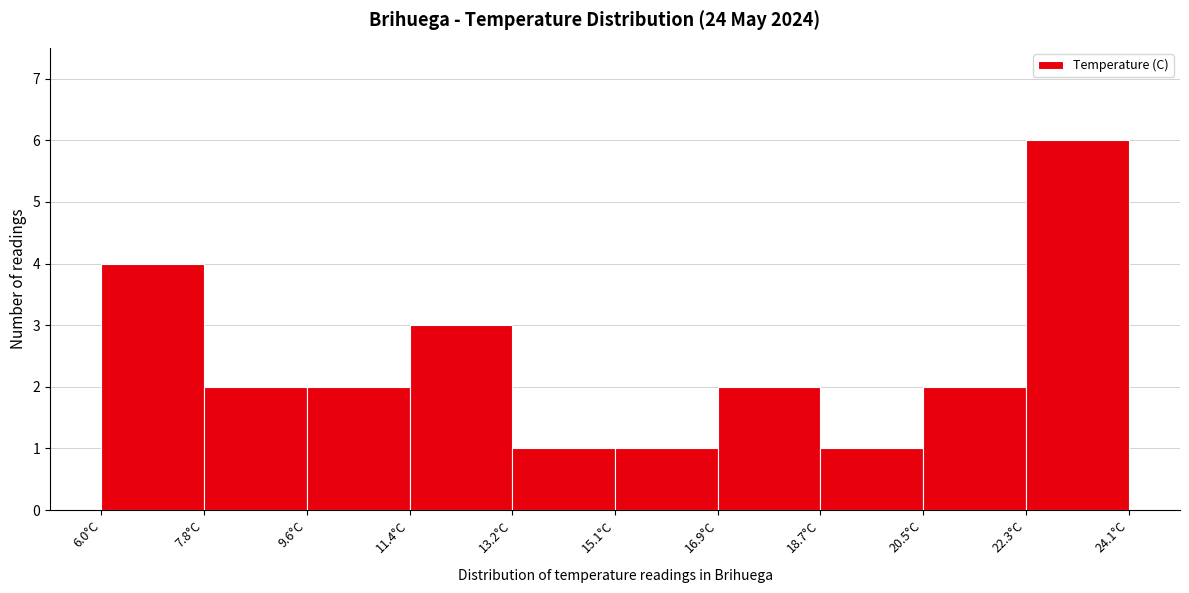

Reading left to right, transcribe this chart: for each bar, give the range it covers on the x-axis and its height. Neither the bar edges nor the heights are printed on the chart, so give them approximately, as read against the axes.

6.0 to 7.8: 4
7.8 to 9.6: 2
9.6 to 11.4: 2
11.4 to 13.2: 3
13.2 to 15.0: 1
15.0 to 16.8: 1
16.8 to 18.6: 2
18.6 to 20.4: 1
20.4 to 22.2: 2
22.2 to 24.2: 6